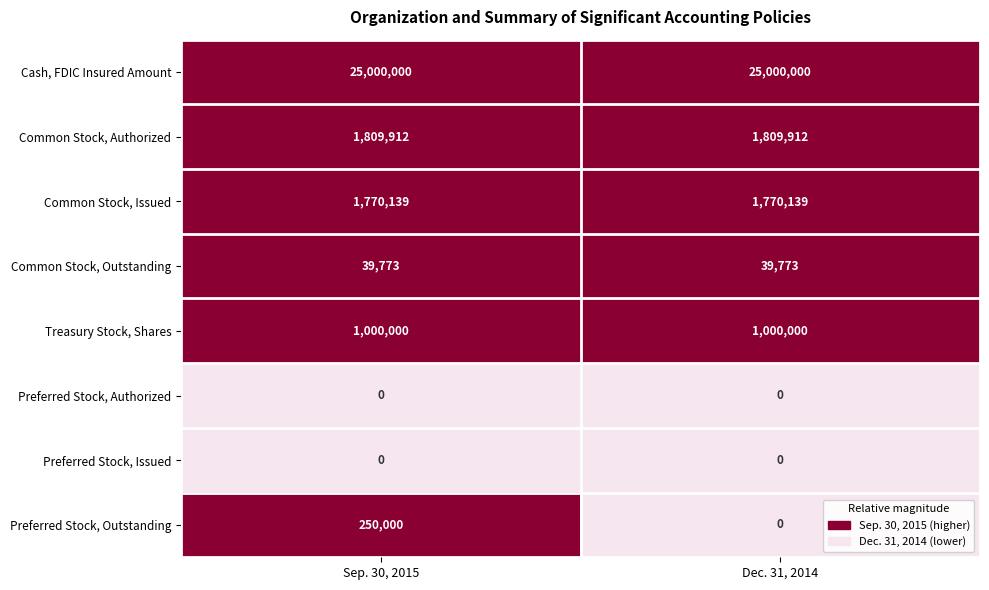

Count the number of categories in the chart.

2